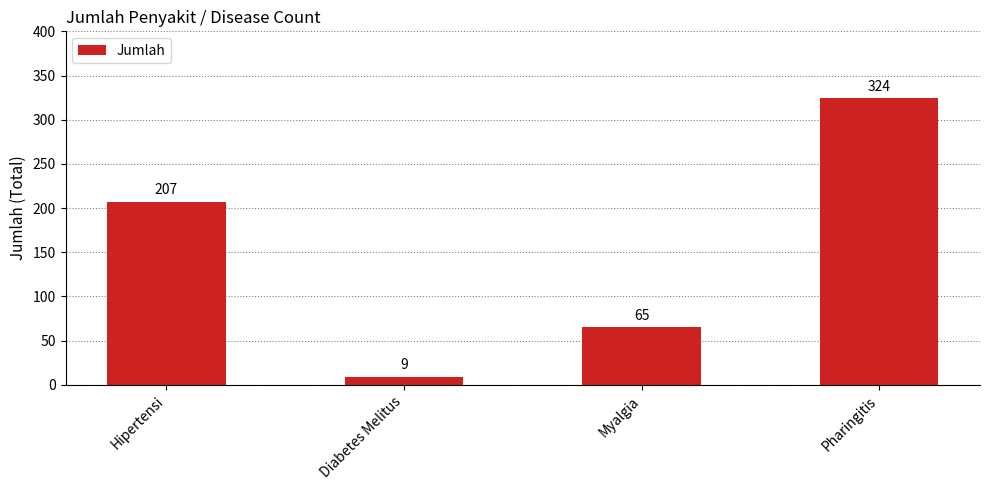

Count the values in the range 65 to 324.

3